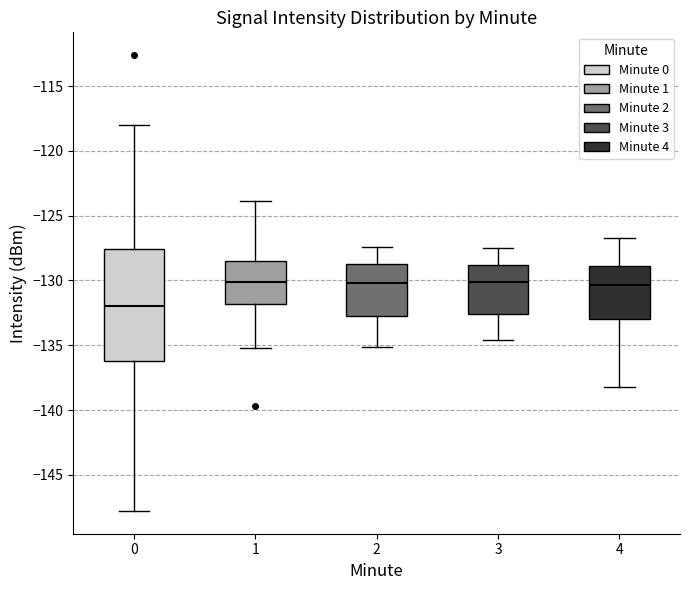

Where is the upper edge of the box at x = 1 on the y-axis? The values are not printed on the chart, so give them approximately, as read against the axis.

-128.5